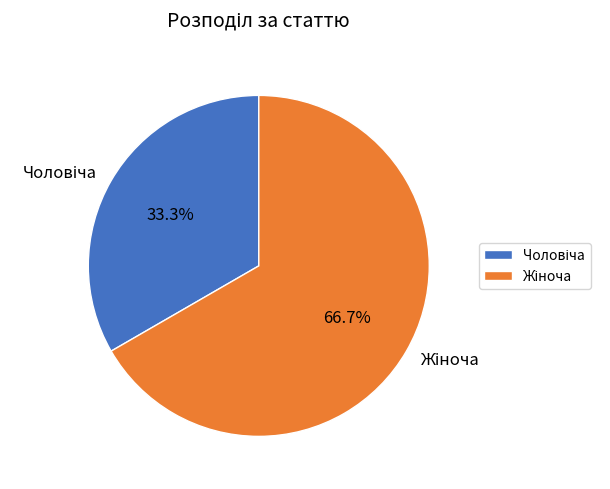

Does any single category account for the majority?

Yes